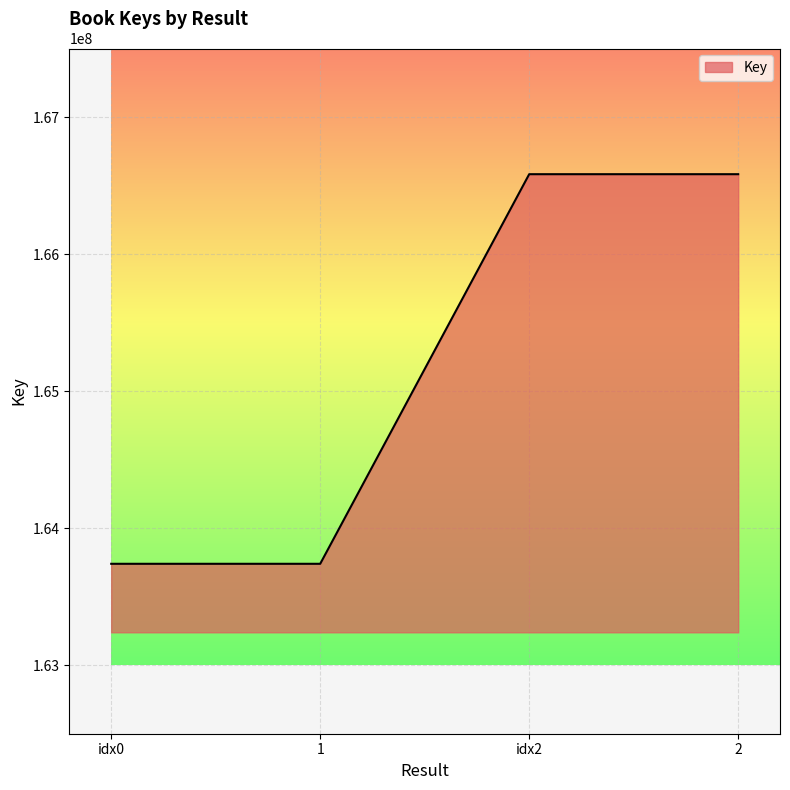

Approximately how many times larger is the value at 1 compared to 2?

1.0